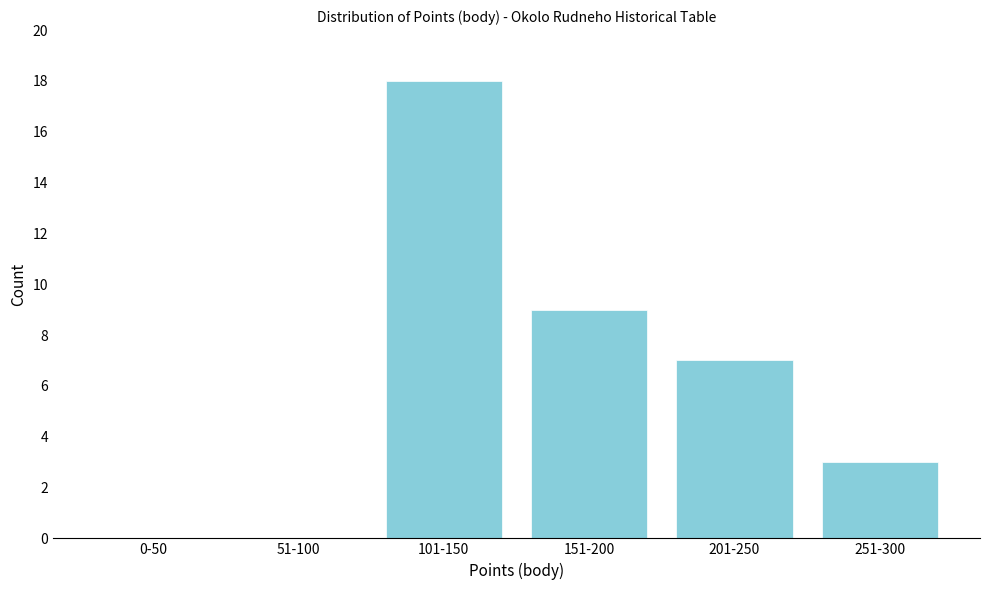

Reading right to left, extract all data points from this chart.

251-300=3	201-250=7	151-200=9	101-150=18	51-100=0	0-50=0